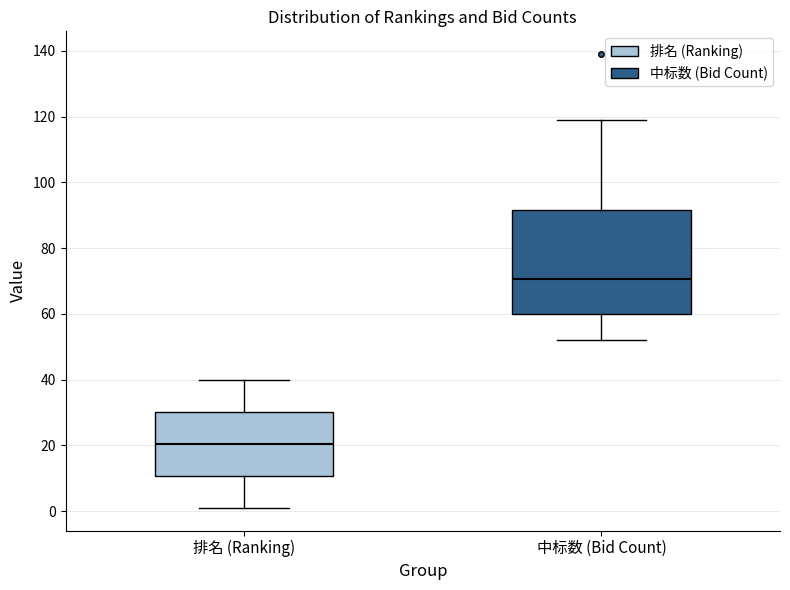

Reading left to right, transcribe this box plot: for each box, give where its median line is, the range the box spans, and where its two whiskers end, as read against the y-axis. The values are not printed on the chart, so give them approximately, as read against the axis.

排名 (Ranking): median 20, box 10 to 30, whiskers 2 to 40
中标数 (Bid Count): median 70, box 60 to 92, whiskers 52 to 120